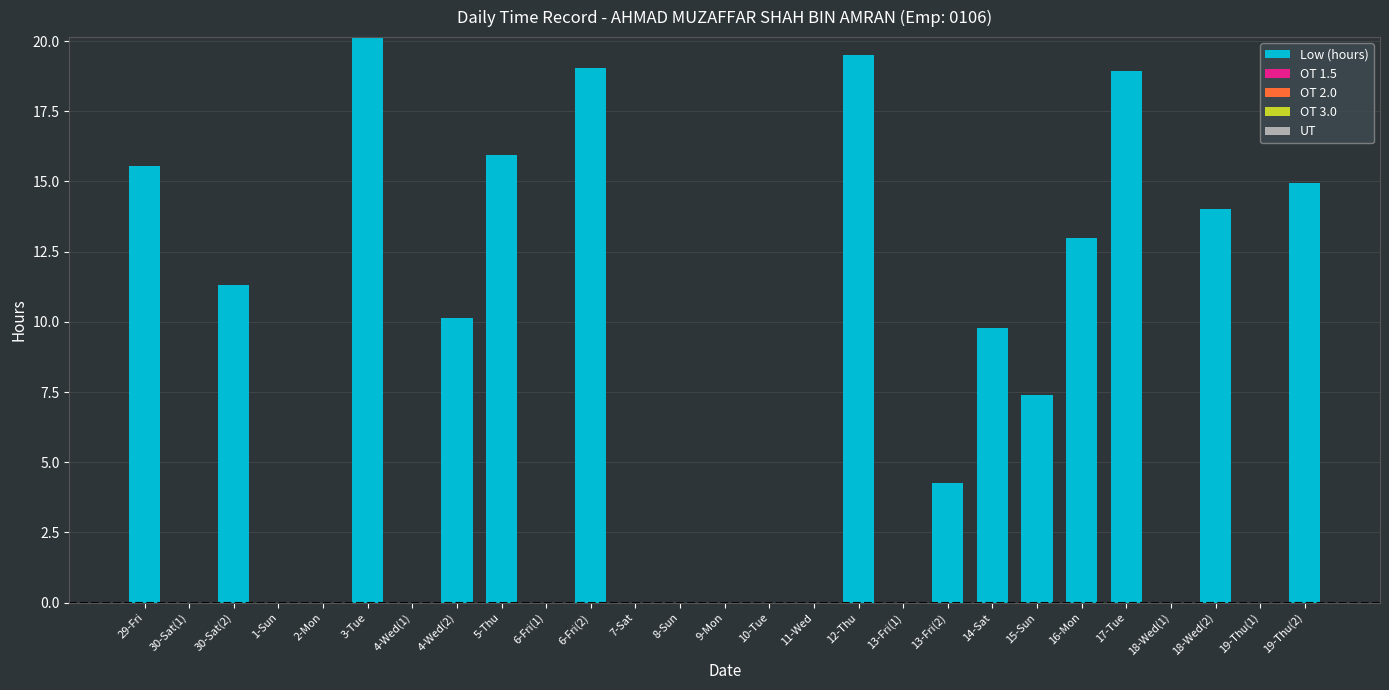

What is the greatest value displayed?

20.1